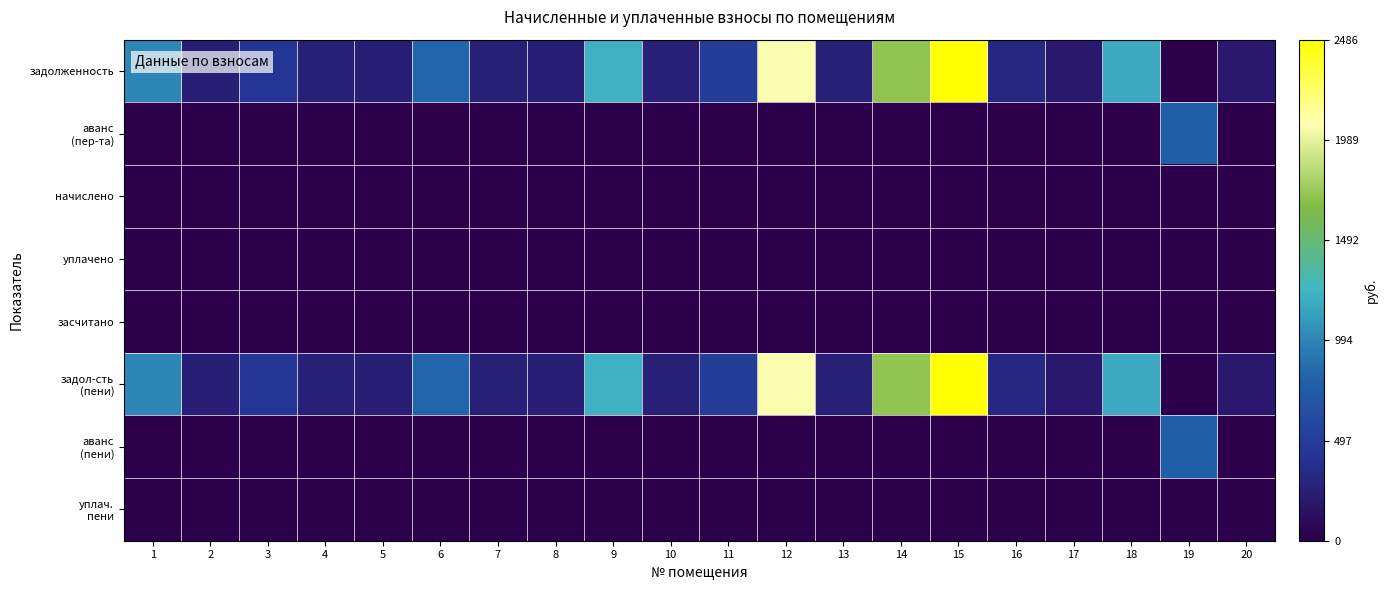

List the series in order of their peak value, highest first.

задолженность, задол-сть (пени), аванс (пер-та), аванс (пени), начислено, уплачено, засчитано, уплач. пени